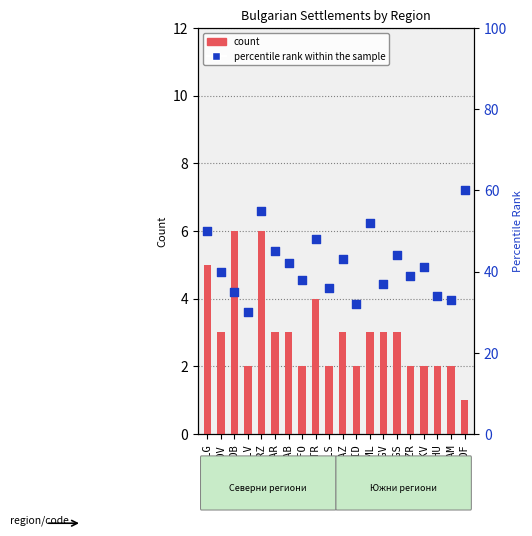

What are all the series names shown in the legend?

count, percentile rank within the sample